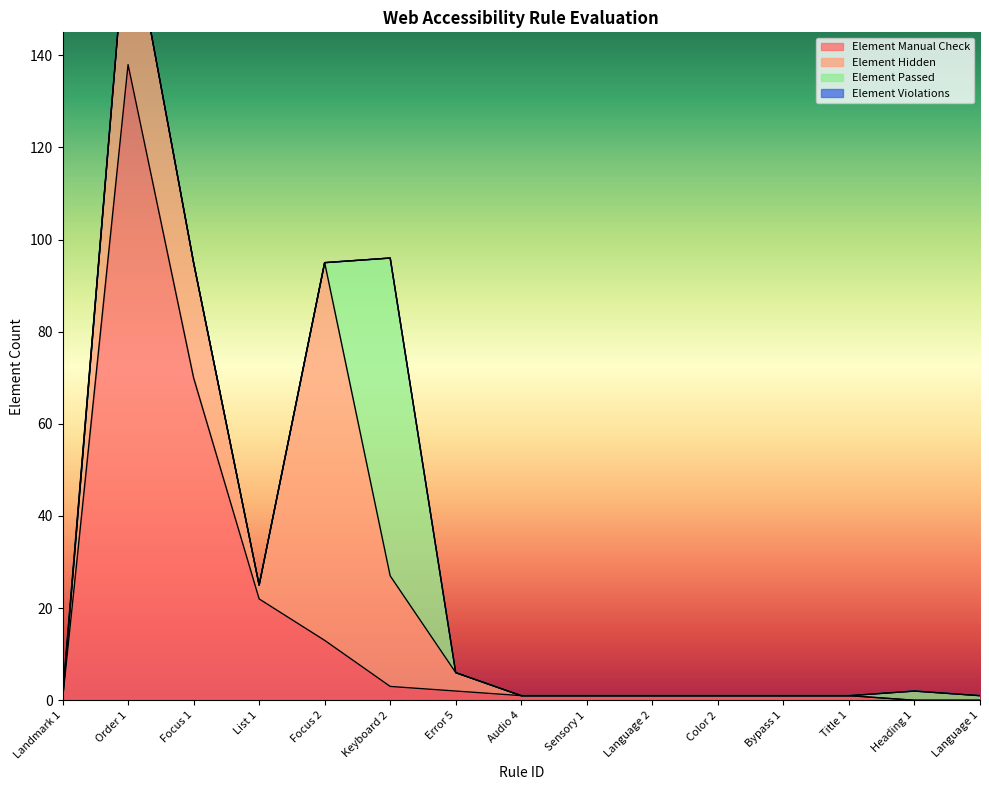

The value of Element Manual Check at Landmark 1 is 0. True or false?

True